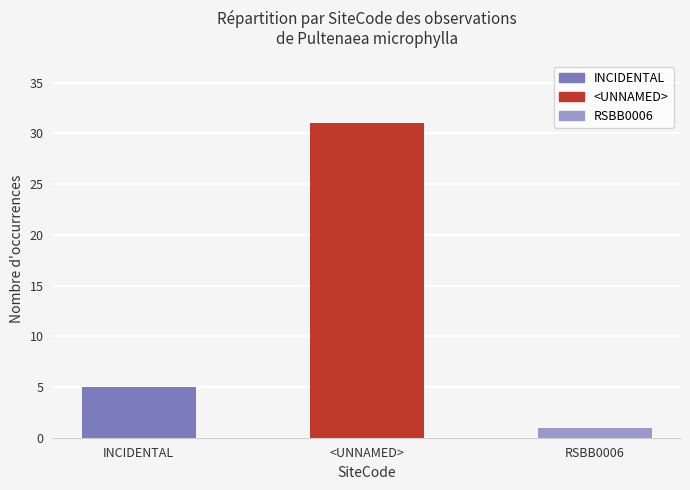

Read the value at <UNNAMED>.

31